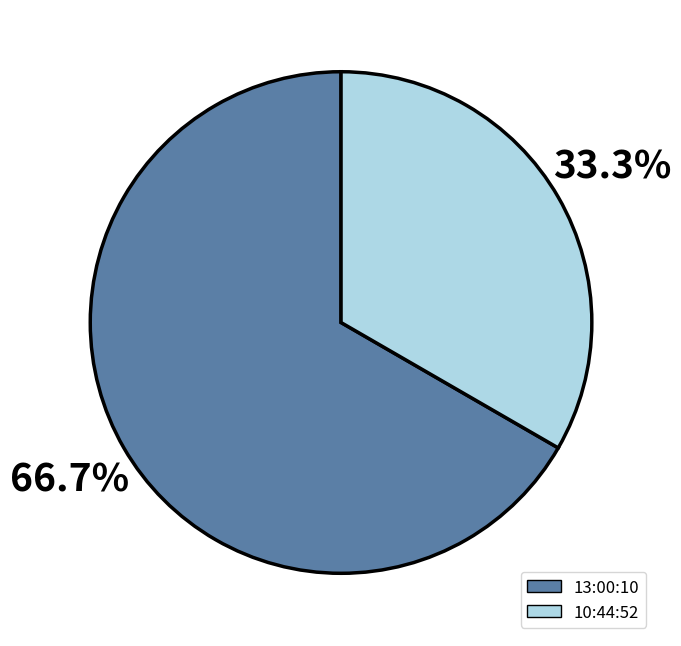

To the nearest percent, what is the combined percentage of 13:00:10 and 10:44:52?

100%